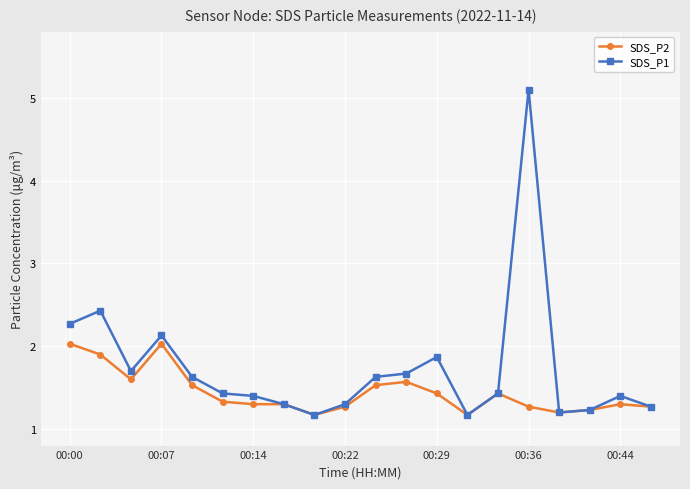

Rank the series by their average value, from lowest to highest.

SDS_P2, SDS_P1